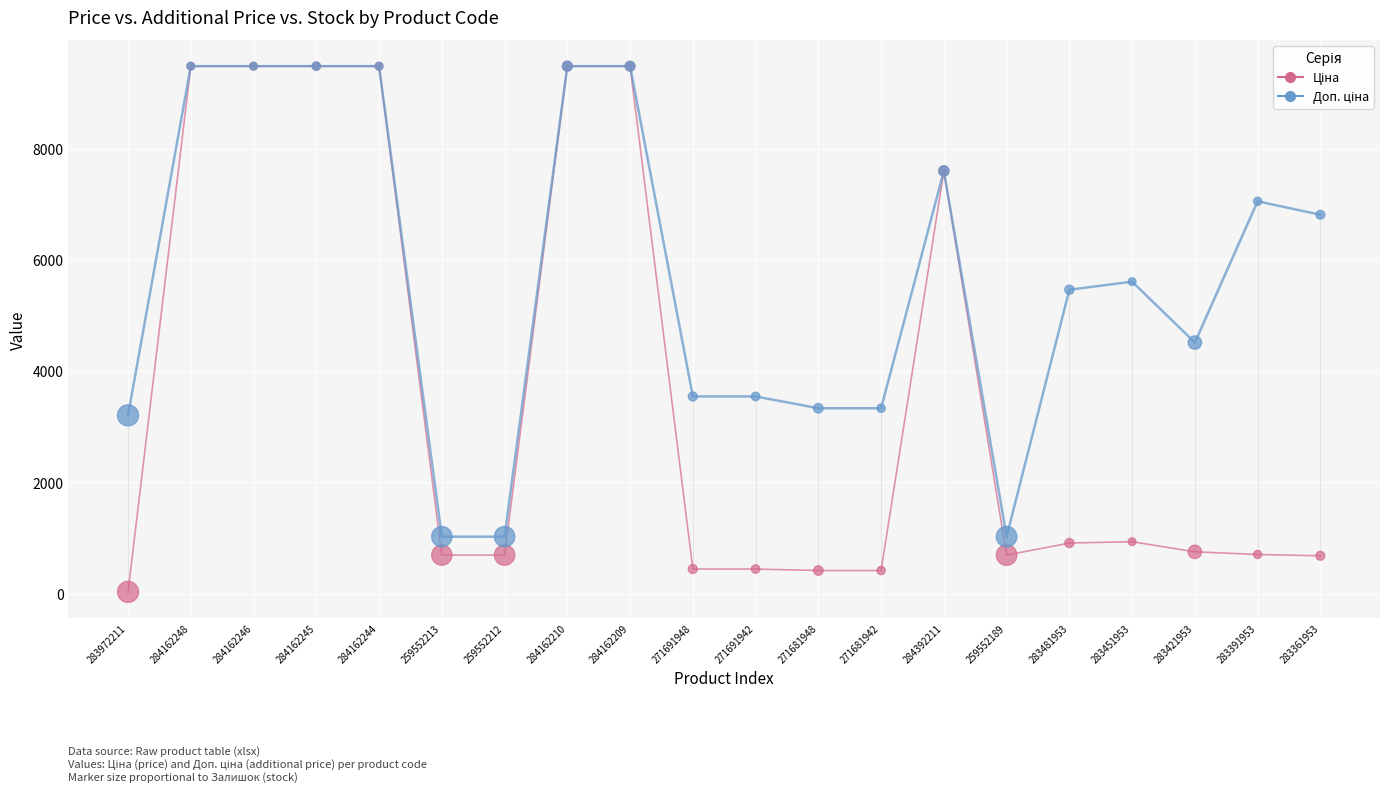

What is the total value across all series at 259552212?

1718.3